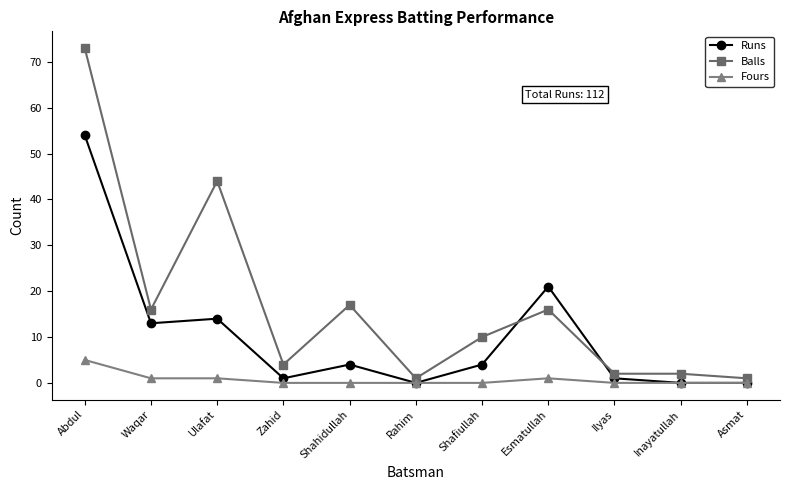

True or false: Balls has a value of 44 at Ulafat.

True